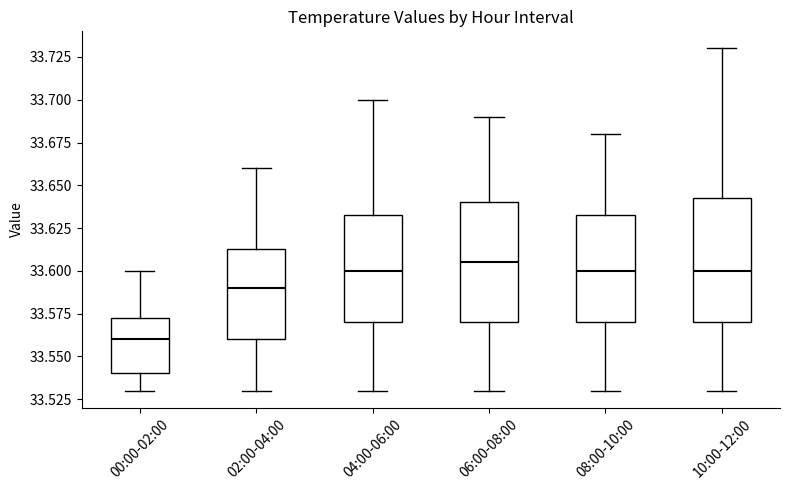

Reading left to right, read every box against the y-axis: the position of its median line, the range the box covers, and the ends of its whiskers. The values are not printed on the chart, so give them approximately, as read against the axis.

00:00-02:00: median 33.560, box 33.540 to 33.575, whiskers 33.530 to 33.600
02:00-04:00: median 33.590, box 33.560 to 33.615, whiskers 33.530 to 33.660
04:00-06:00: median 33.600, box 33.570 to 33.635, whiskers 33.530 to 33.700
06:00-08:00: median 33.605, box 33.570 to 33.640, whiskers 33.530 to 33.690
08:00-10:00: median 33.600, box 33.570 to 33.635, whiskers 33.530 to 33.680
10:00-12:00: median 33.600, box 33.570 to 33.645, whiskers 33.530 to 33.730